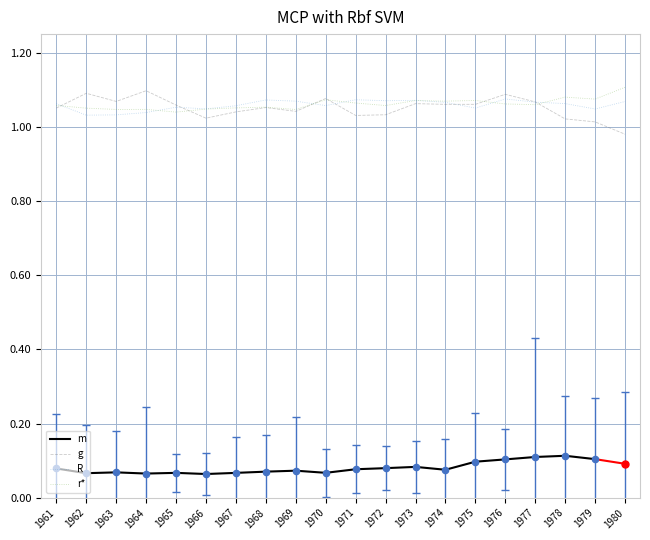

Is it true that r* equals 0.3 at 1972?

False